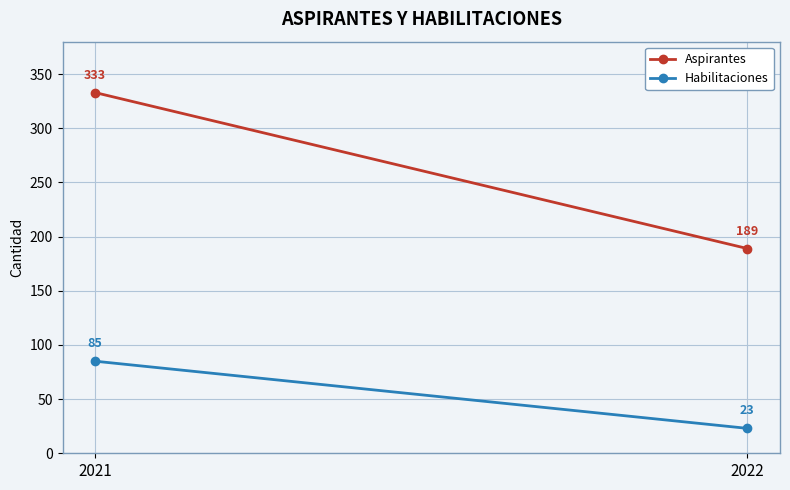

How many data points in Habilitaciones are less than 85?

1